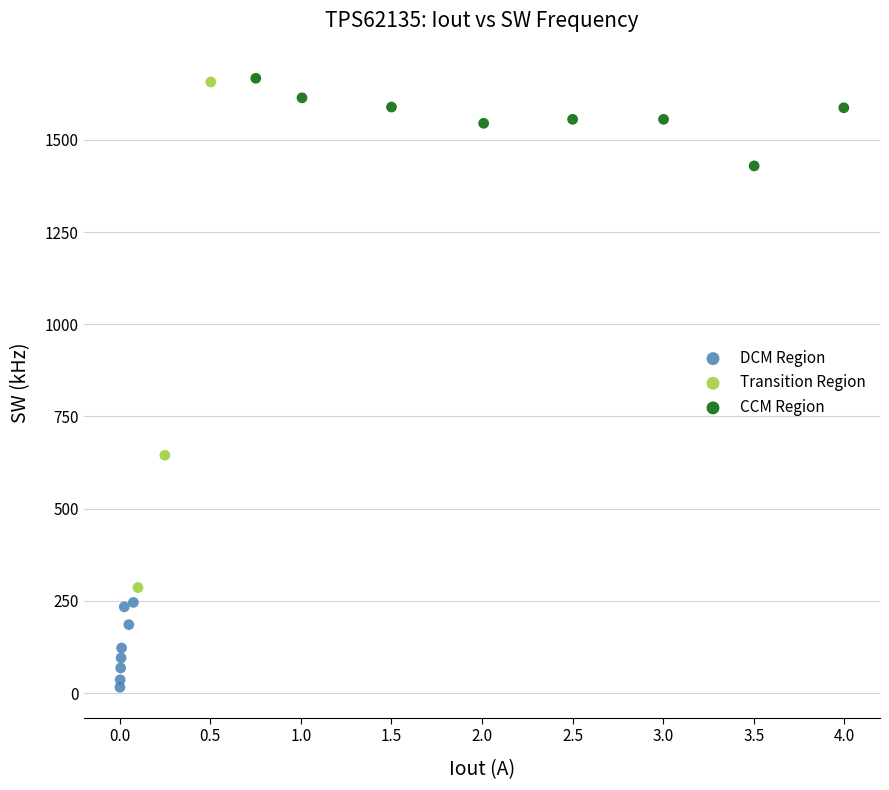

Which series contains the lowest Y value?

DCM Region